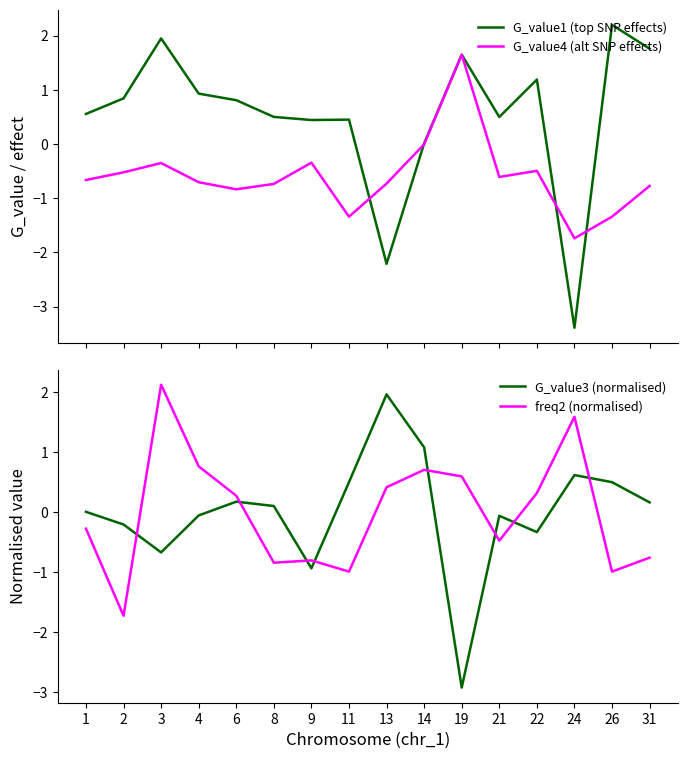

True or false: G_value1 (top SNP effects) and G_value3 (normalised) cross at least once.

True